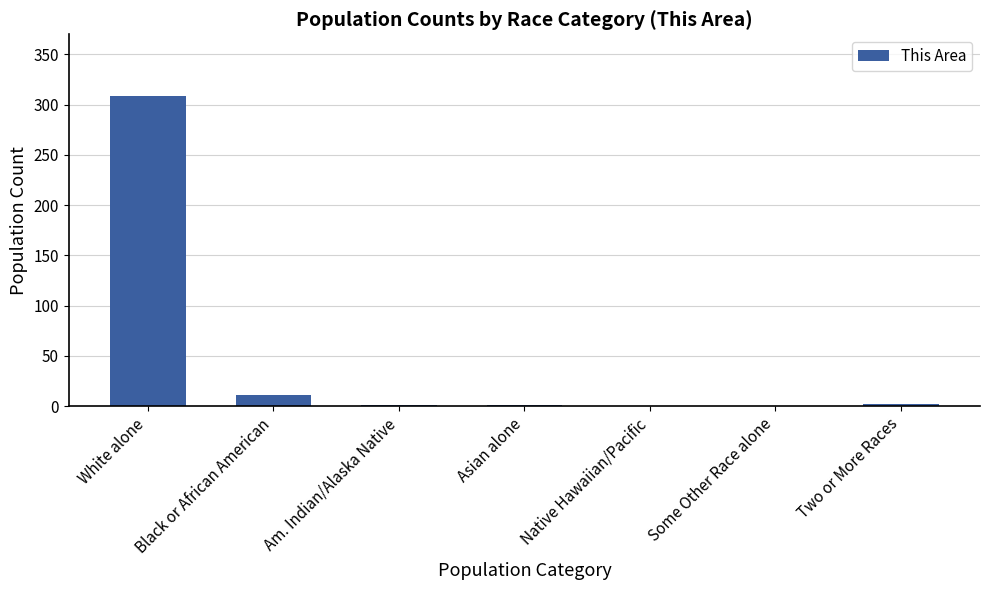

At which category does the chart reach its peak across all series?

White alone